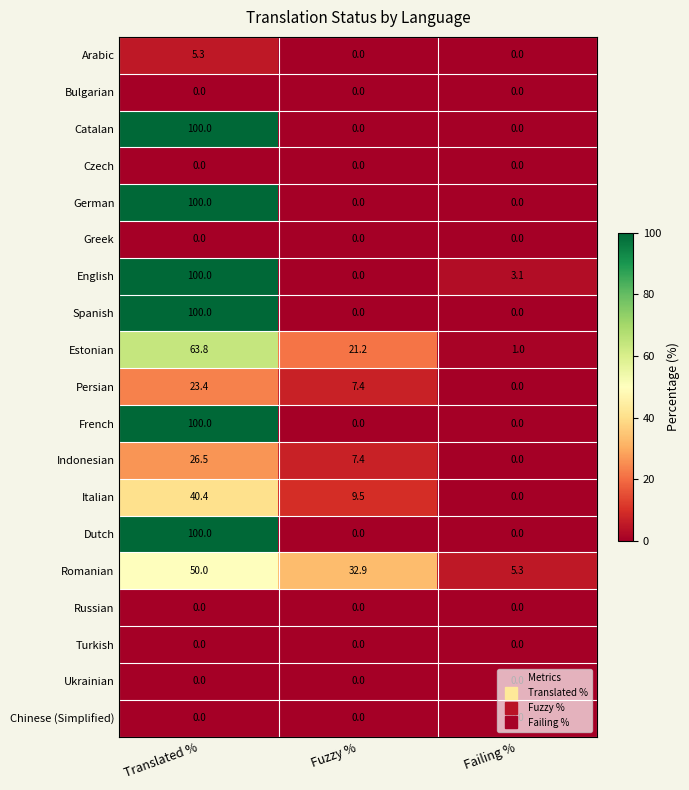

Rank the categories by Romanian value from lowest to highest.

Failing %, Fuzzy %, Translated %